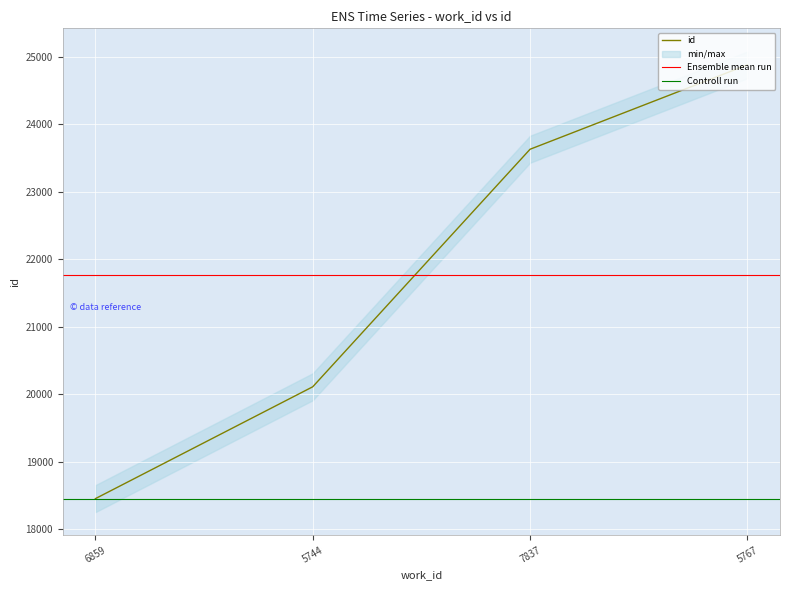

The value at 5744 is 20112. True or false?

True